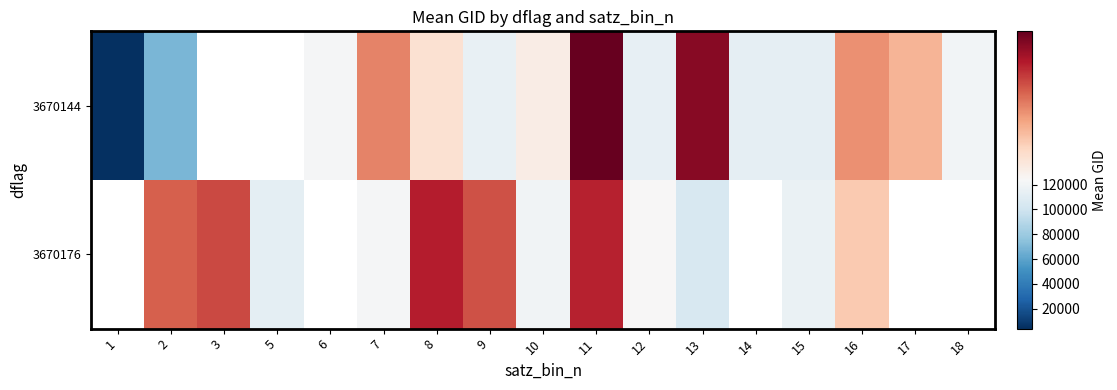

Where is 3670144 nearest to the value 70437?

2